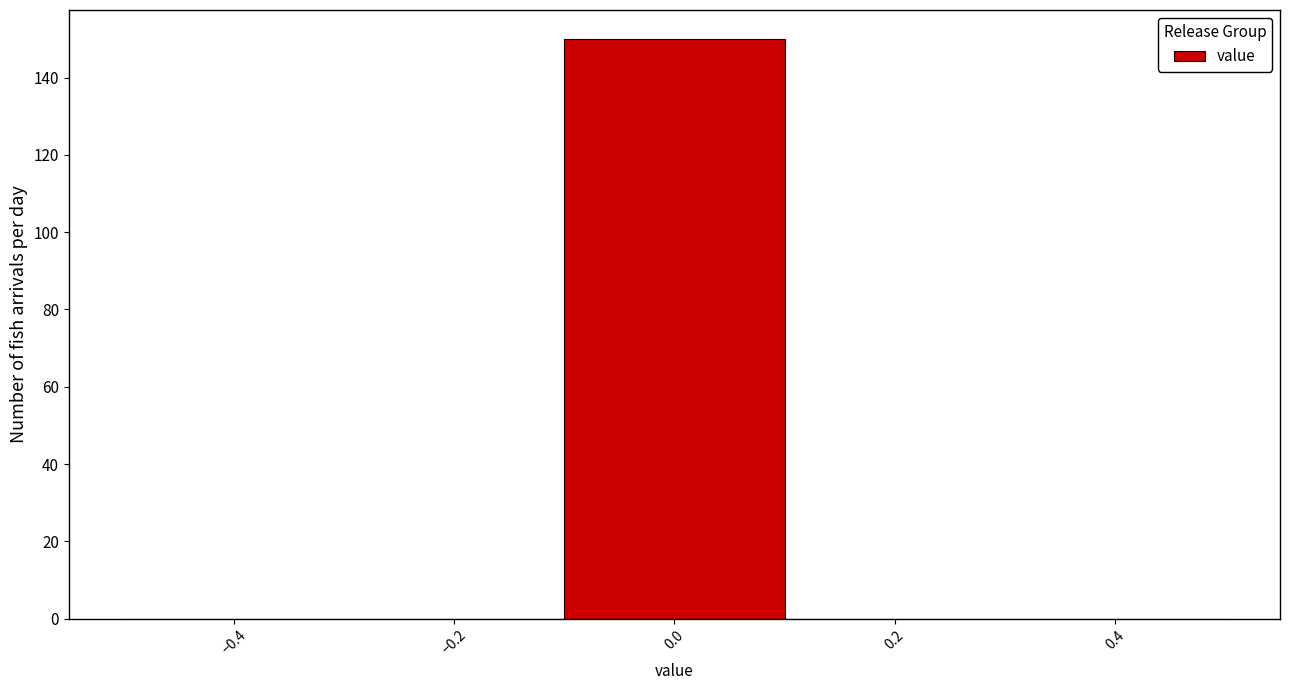

Reading left to right, list every bar in this chart as the range it spans on the x-axis followed by its height. The values are not printed on the chart, so give them approximately, as read against the axis.

-0.5 to -0.3: 0
-0.3 to -0.1: 0
-0.1 to 0.1: 150
0.1 to 0.3: 0
0.3 to 0.5: 0